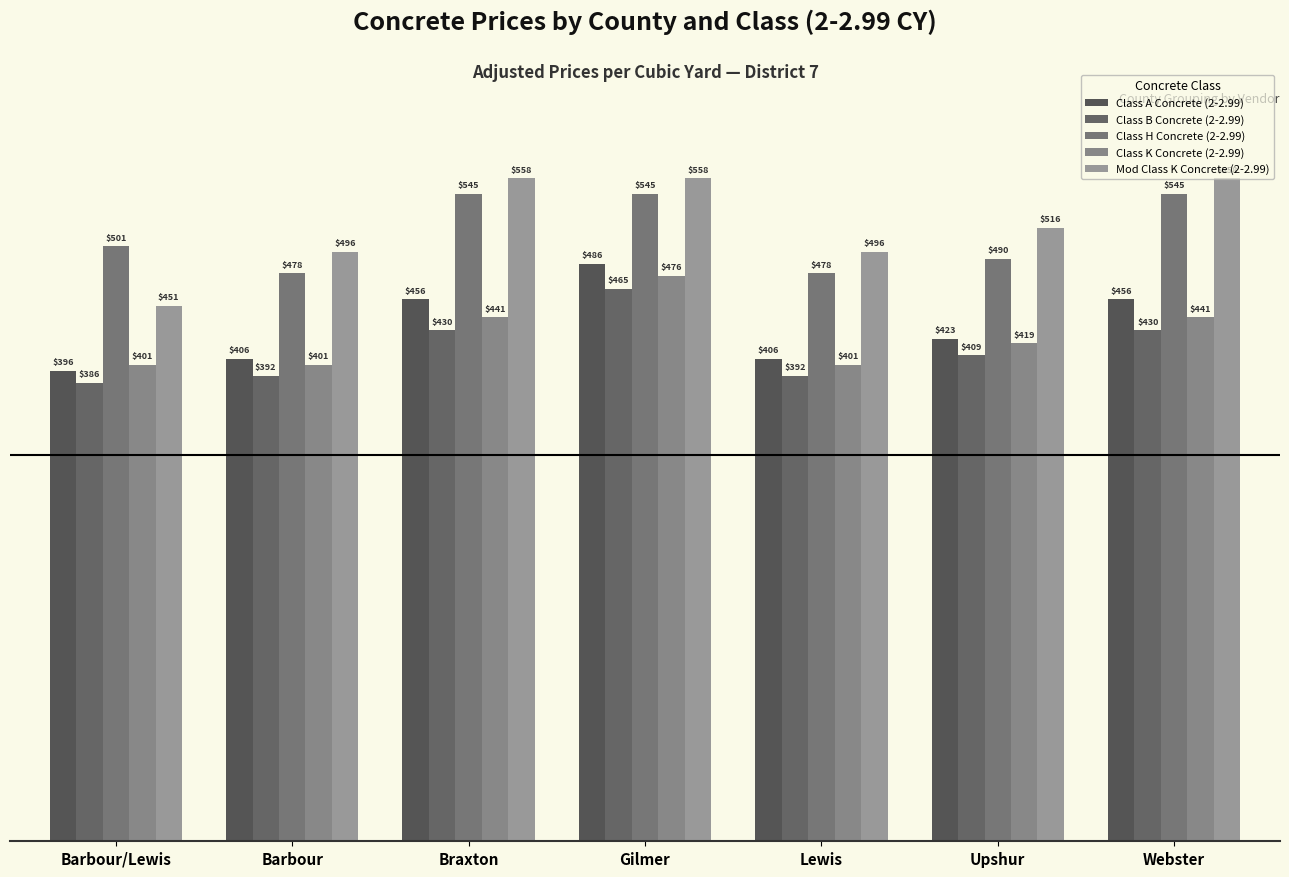

What is the sum of the Mod Class K Concrete (2-2.99) values at Upshur and Barbour/Lewis?

966.8